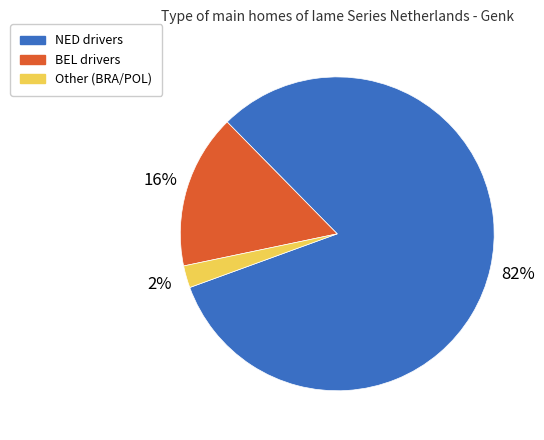

To the nearest percent, what is the combined percentage of Other and NED?

84%